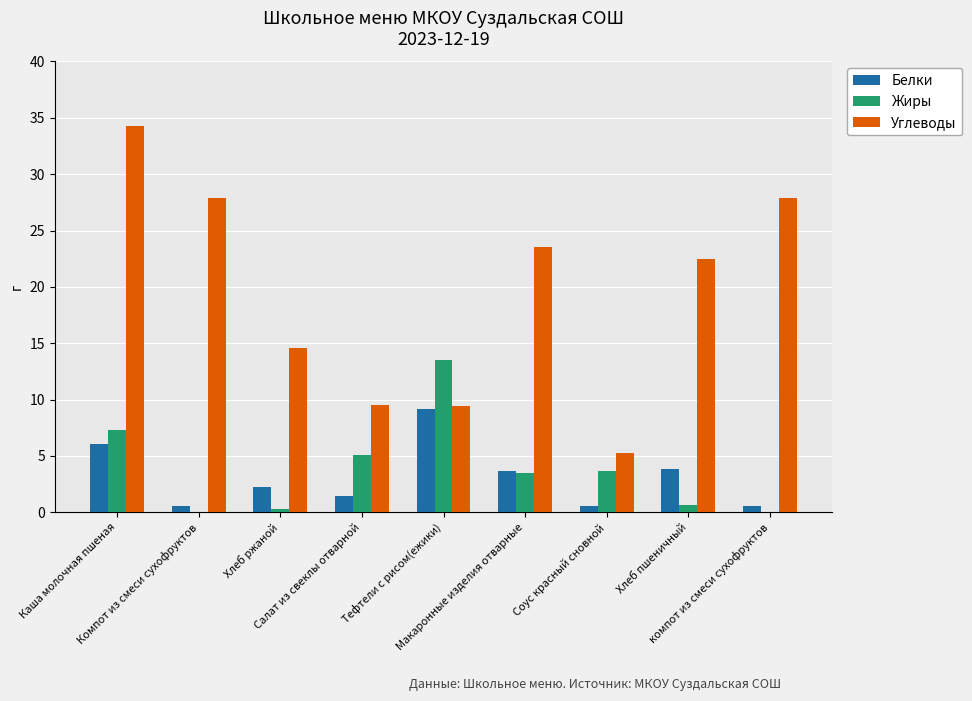

Which series has the largest total across all categories?

Углеводы